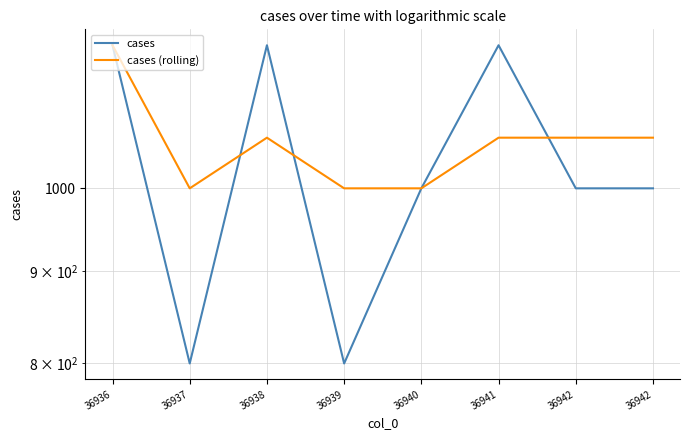

Where do cases and cases (rolling) first cross each other?

36937 and 36938